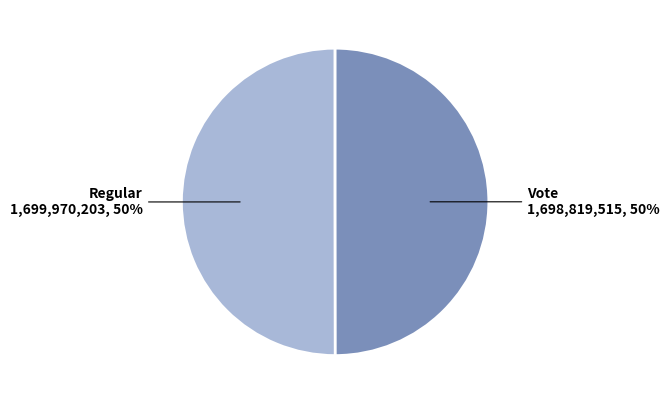

The Regular slice represents 50% of the pie. True or false?

True